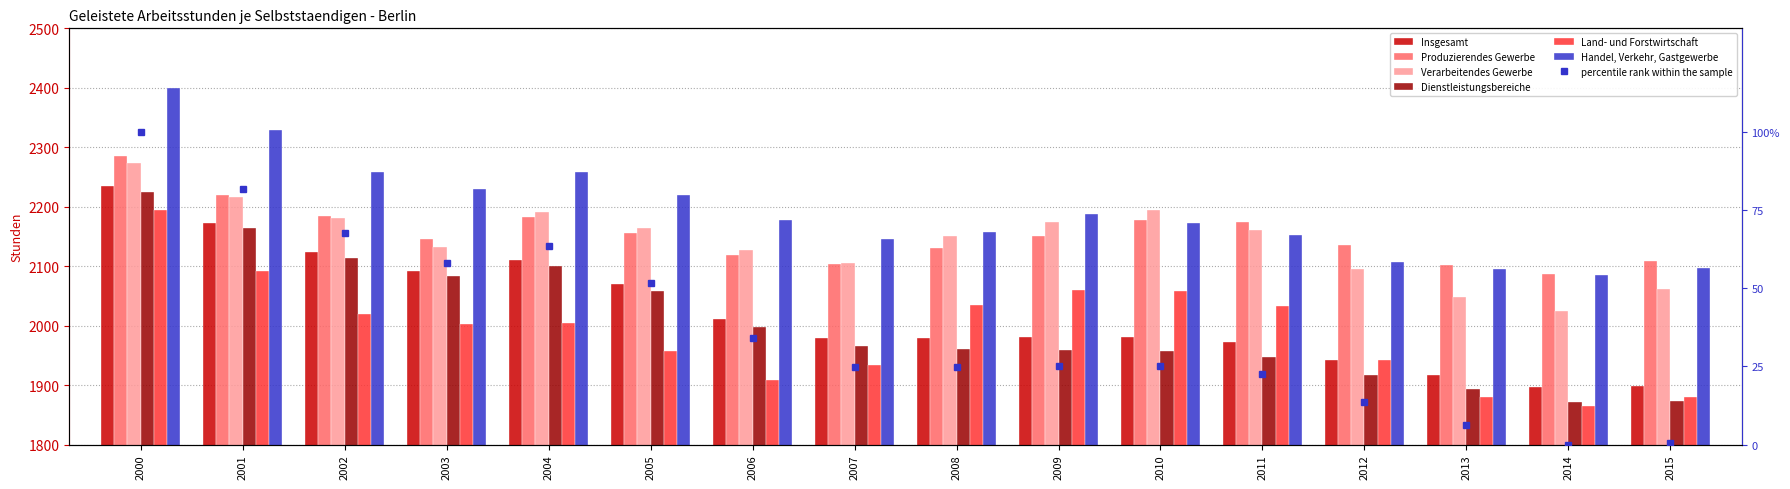

Is the value of Produzierendes Gewerbe at 2013 greater than the value of Dienstleistungsbereiche at 2003?

Yes